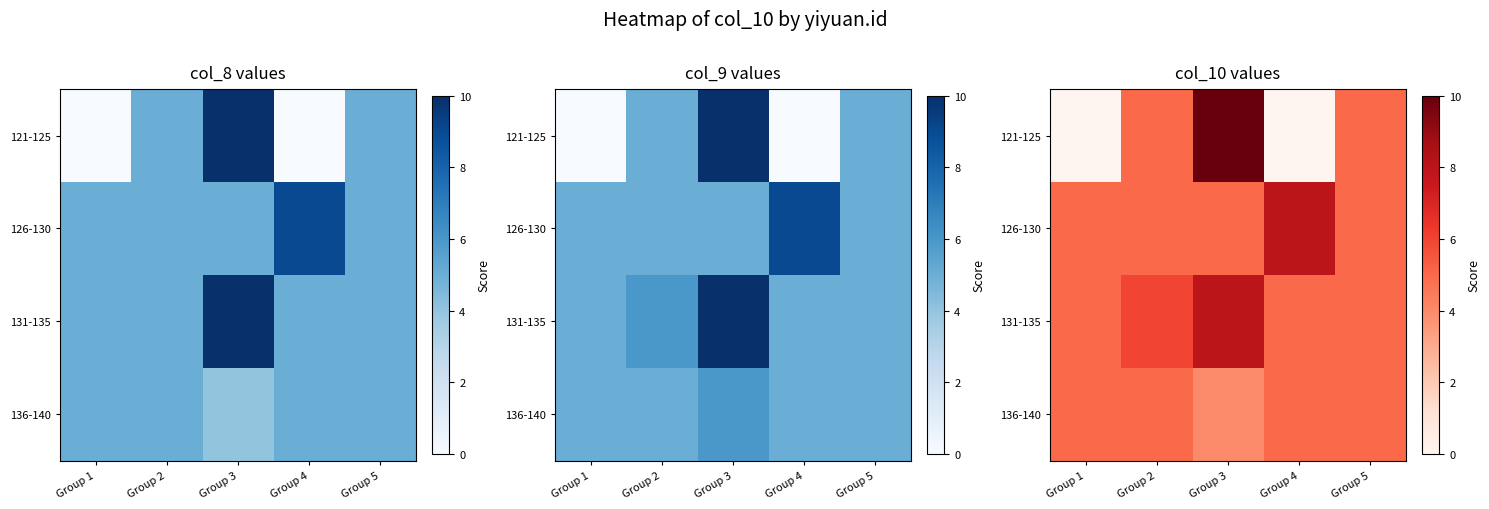

What is the difference between the highest and lowest values at Group 3?

6